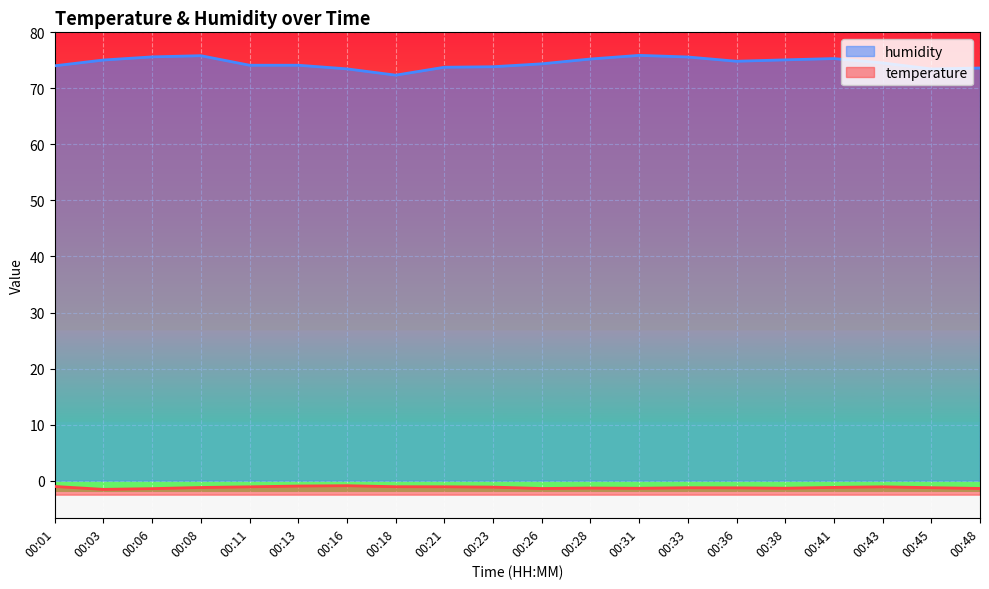

What are all the series names shown in the legend?

temperature, humidity